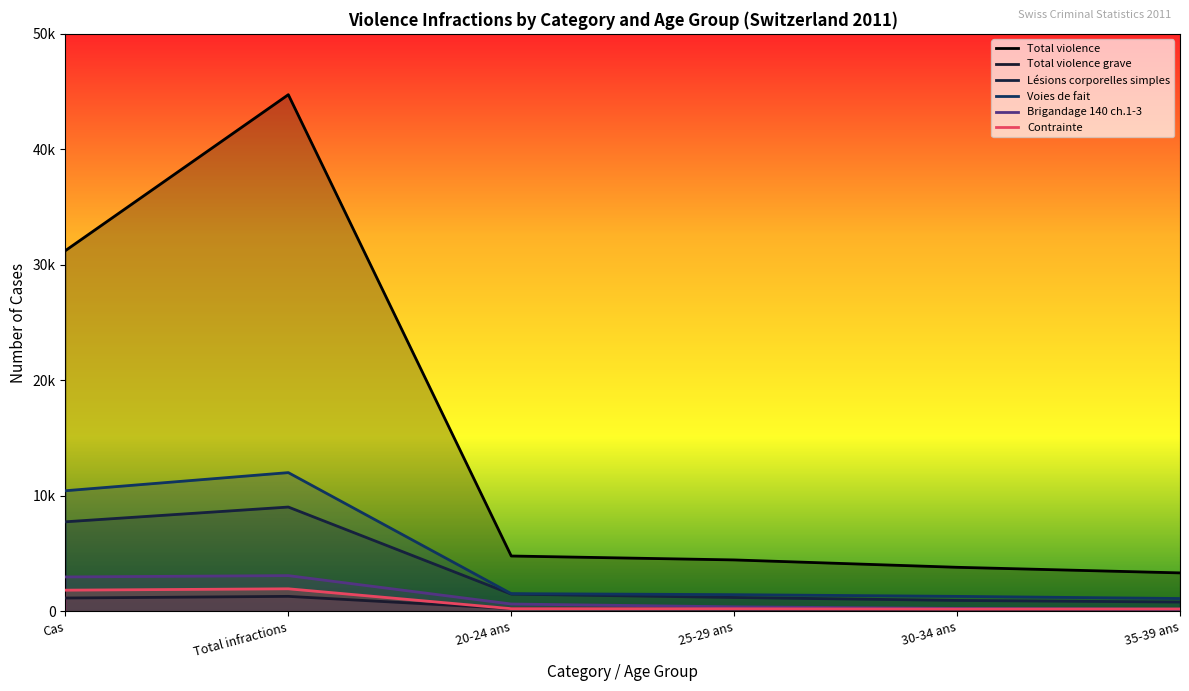

How many lines are shown in the chart?

6